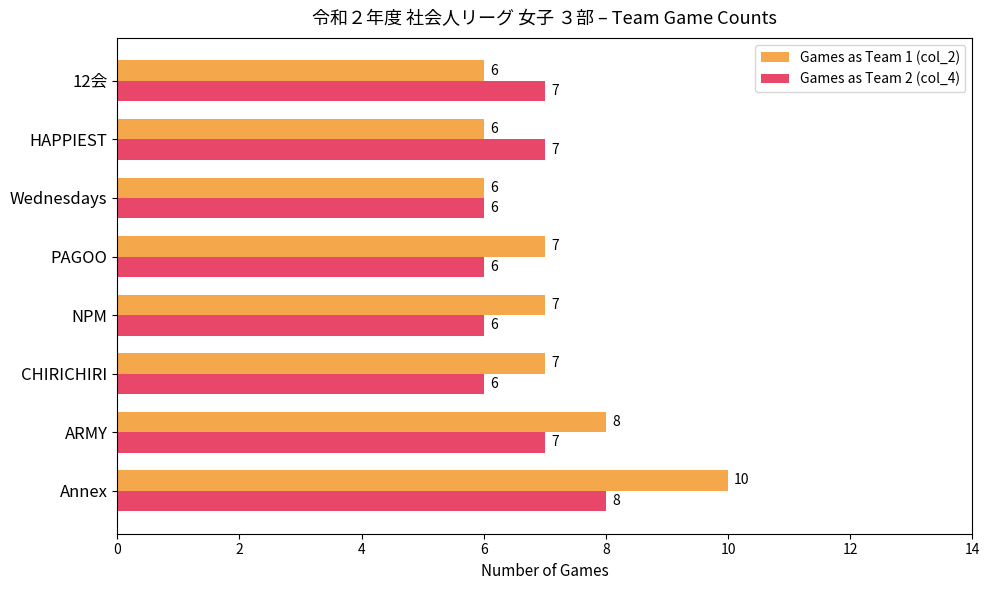

What is the minimum value for Games as Team 2 (col_4)?

6